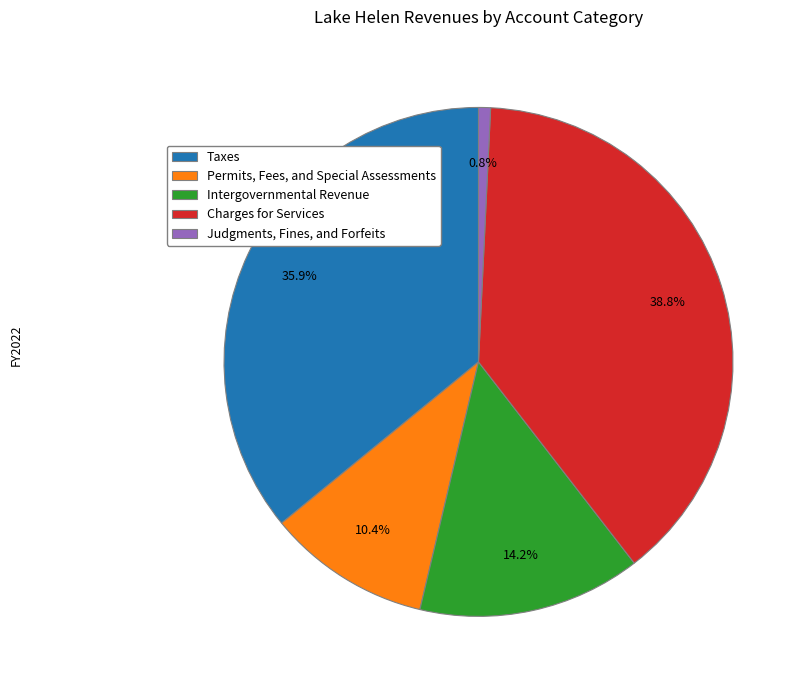

Count the number of slices in the pie.

5